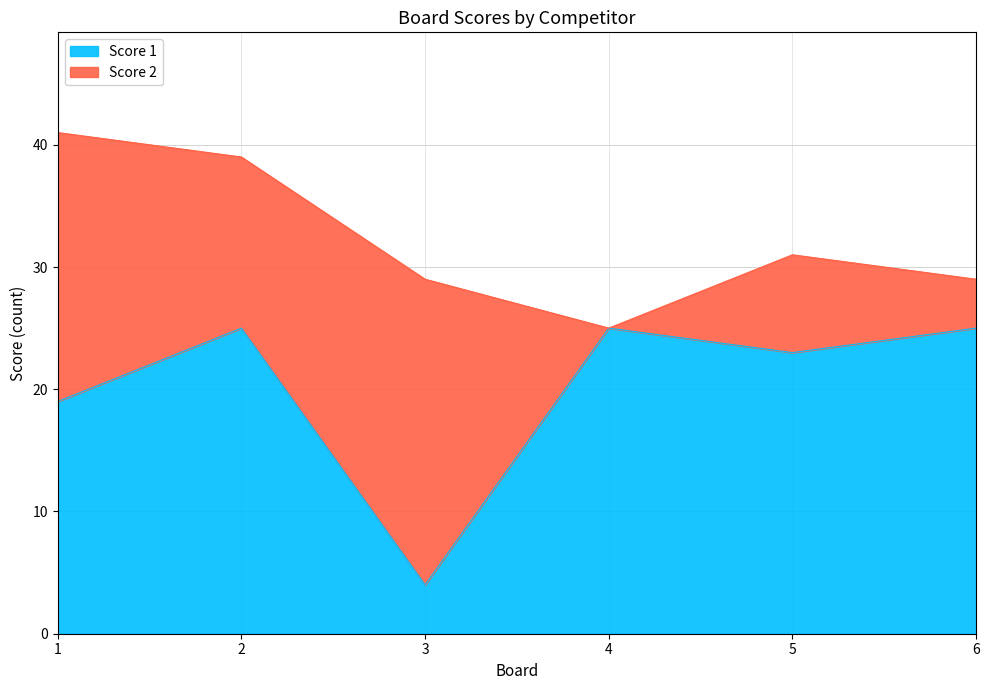

What value does the data have at 2, to the nearest 10?

20